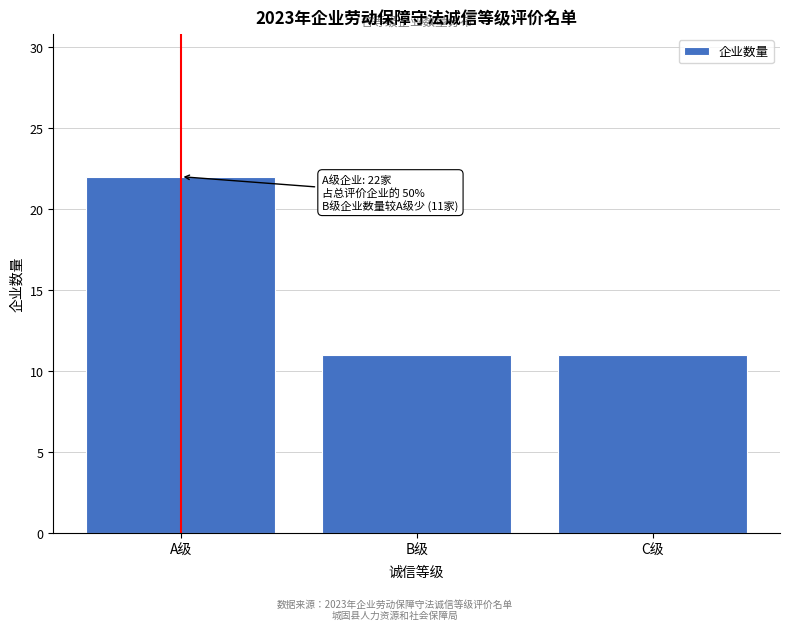

Reading right to left, what are all the values shown in this chart?

11	11	22